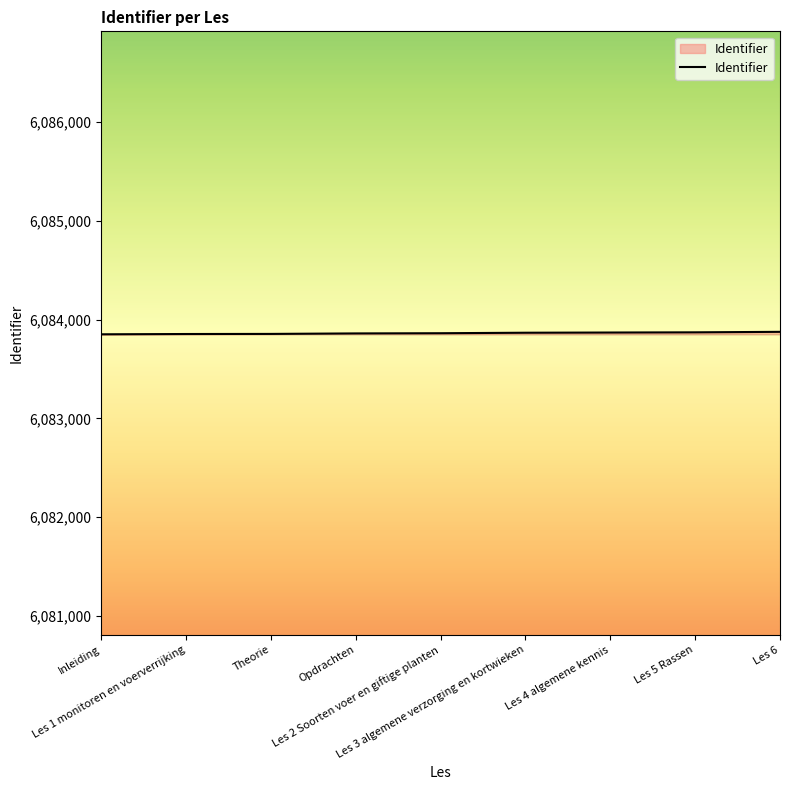

What is the greatest value displayed?

6083877